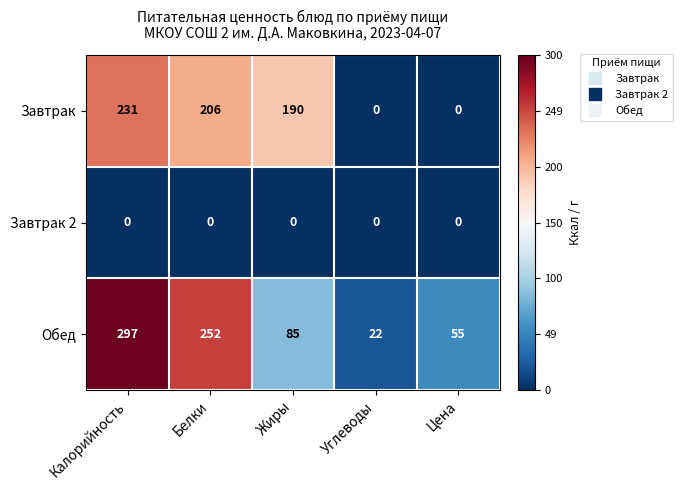

Reading left to right, extract all data points from this chart.

Завтрак: 231	206	190	0	0
Завтрак 2: 0	0	0	0	0
Обед: 297	252	85	22	55